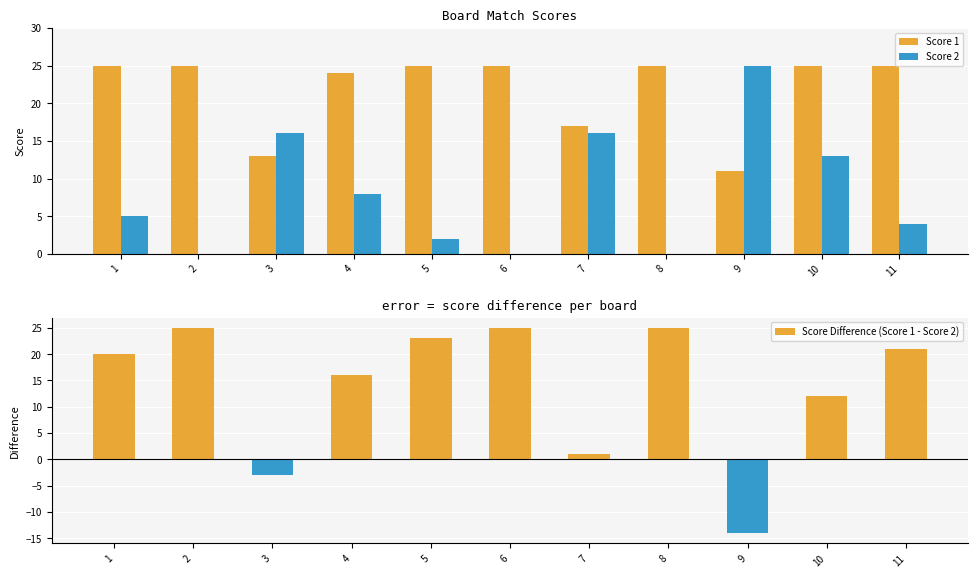

Which series changed the most between 8 and 9?

Score Difference (Score 1 - Score 2)